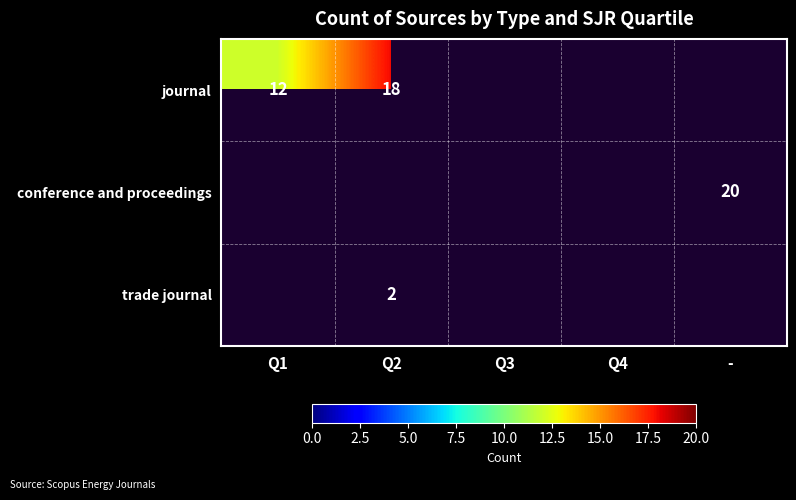

The journal series shows 12 at Q1. True or false?

True